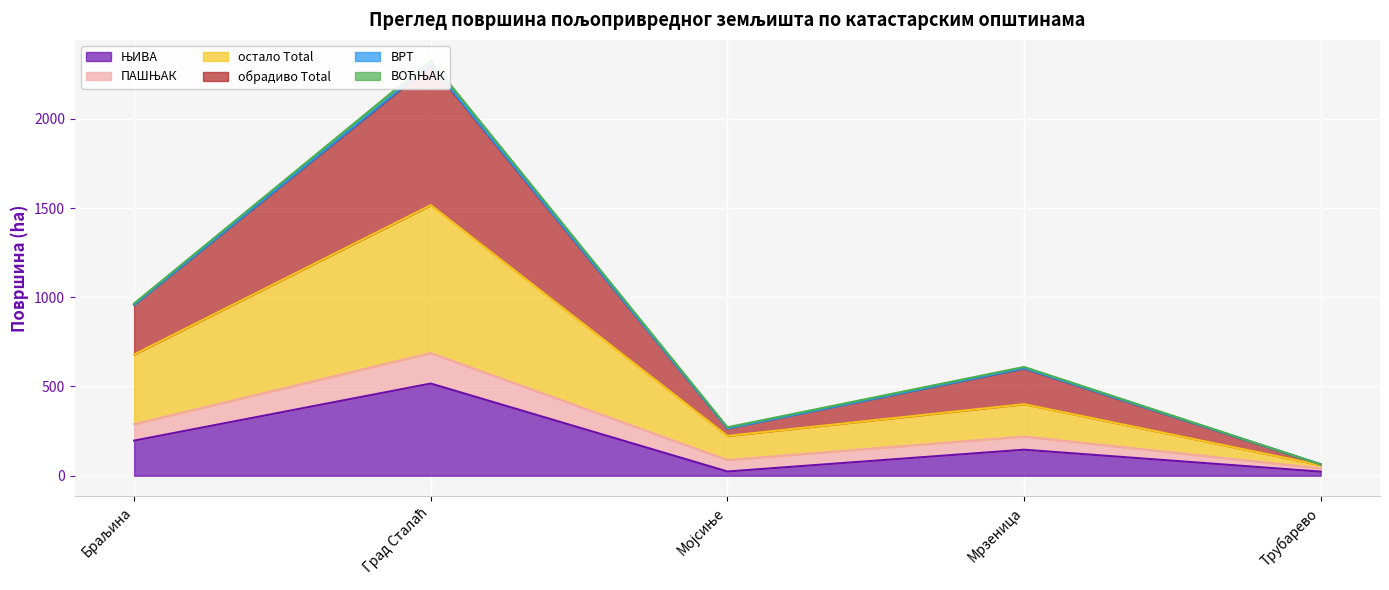

How many interior local valleys does the обрадиво Total series have?

1